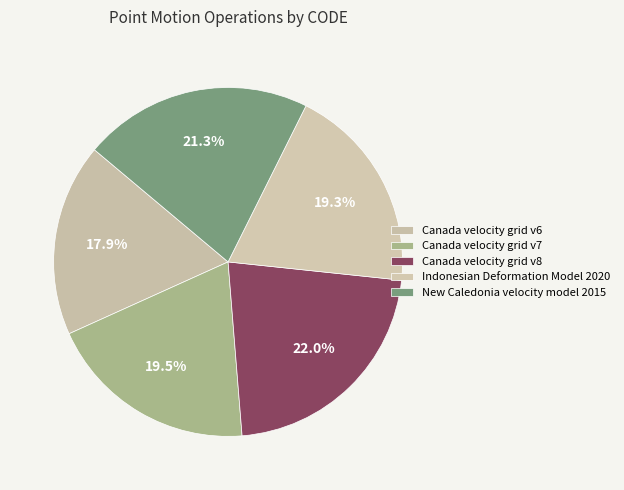

Count the number of slices in the pie.

5